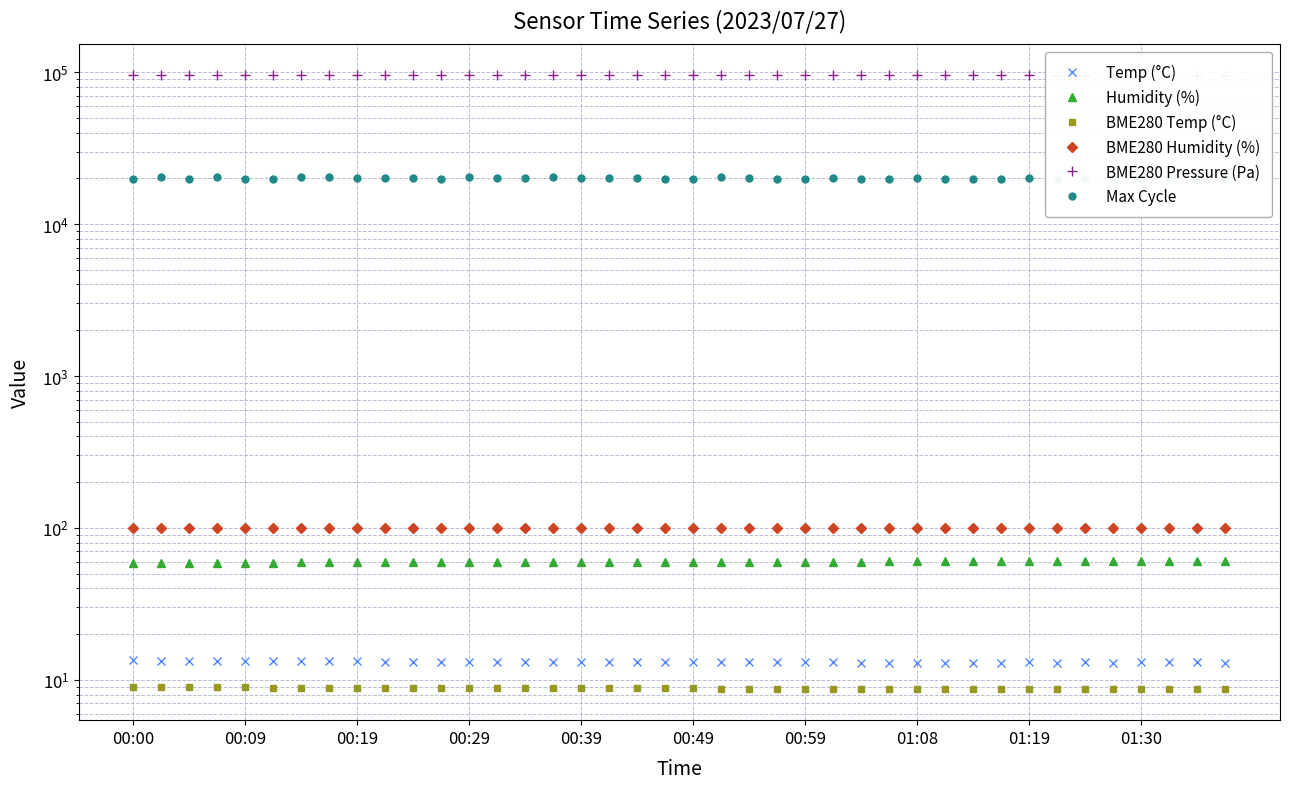

The Max Cycle series shows 20284.0 at 00:29. True or false?

True